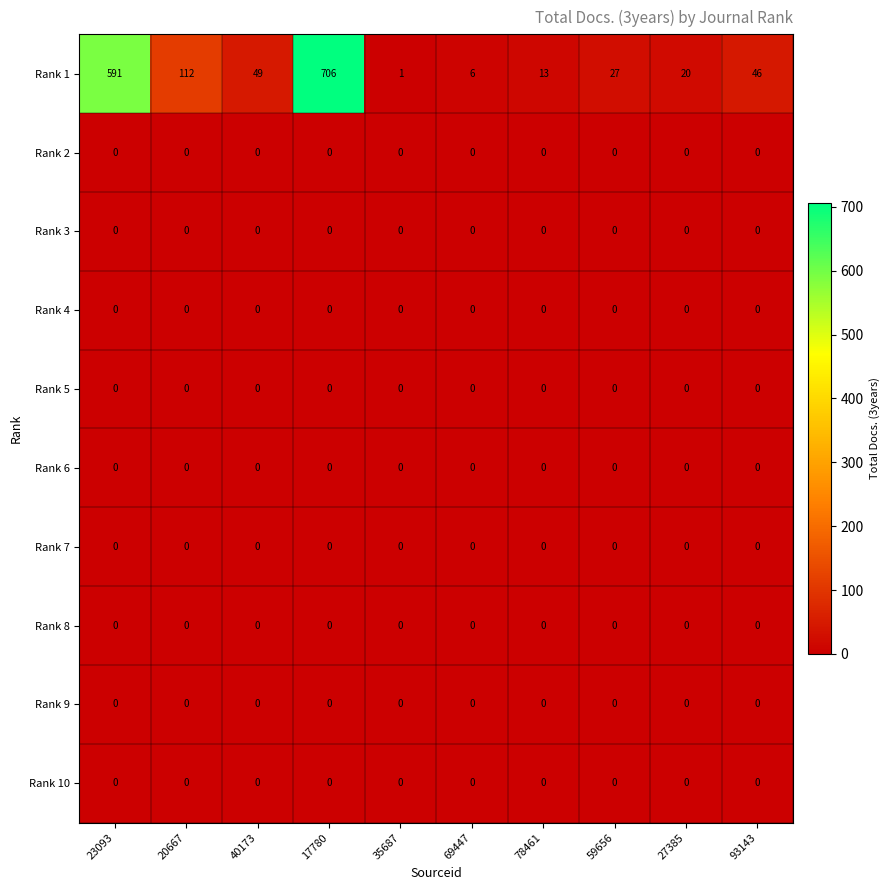

The value of Rank 6 at 78461 is 0. True or false?

True